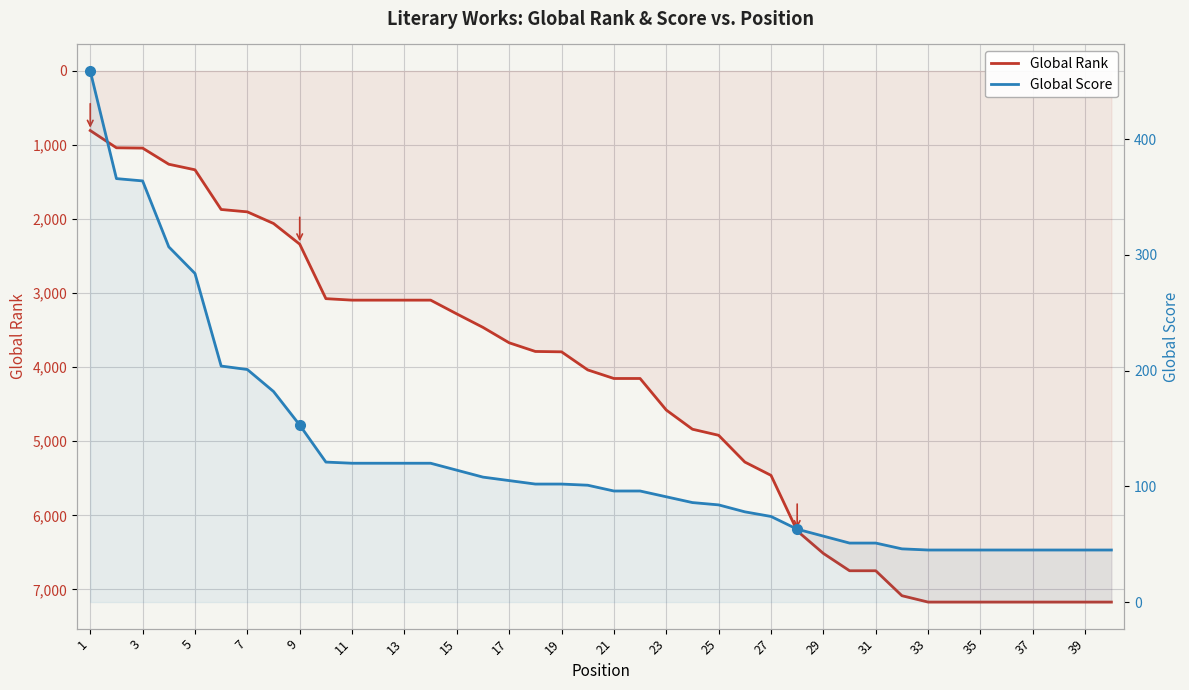

Reading right to left, transcribe all the data shown in this chart.

Global Rank: 7171	7171	7171	7171	7171	7171	7171	7171	7085	6748	6748	6514	6210	5460	5280	4919	4837	4578	4152	4152	4036	3792	3787	3670	3462	3280	3094	3094	3094	3094	3074	2338	2059	1902	1870	1334	1259	1041	1037	804
Global Score: 45	45	45	45	45	45	45	45	46	51	51	57	63	74	78	84	86	91	96	96	101	102	102	105	108	114	120	120	120	120	121	153	182	201	204	284	307	364	366	459